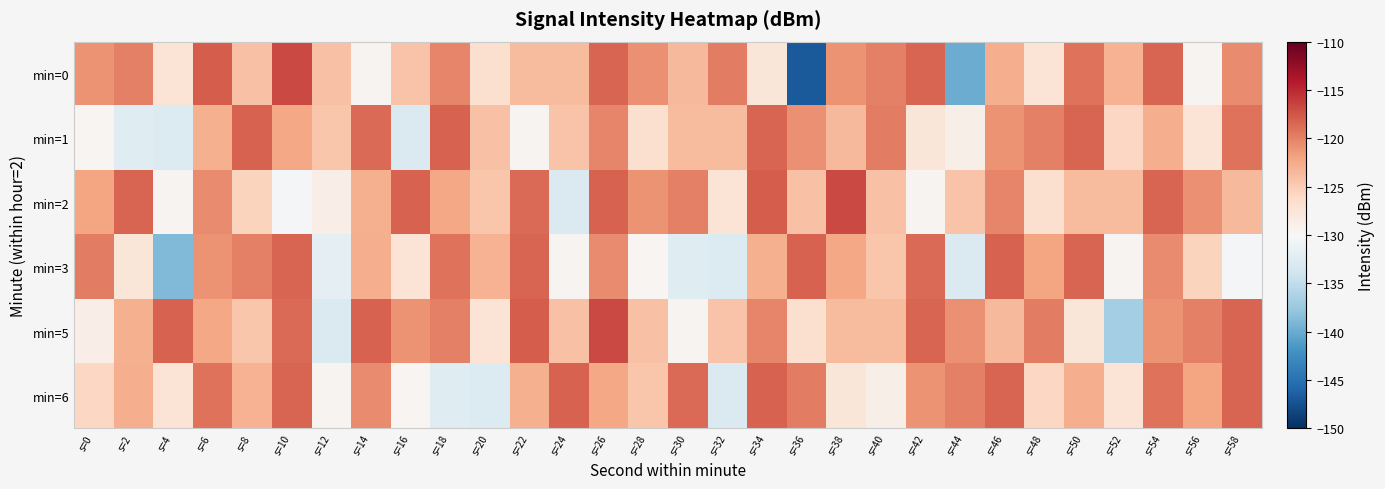

At which category is the sum across all series the highest?

s=26